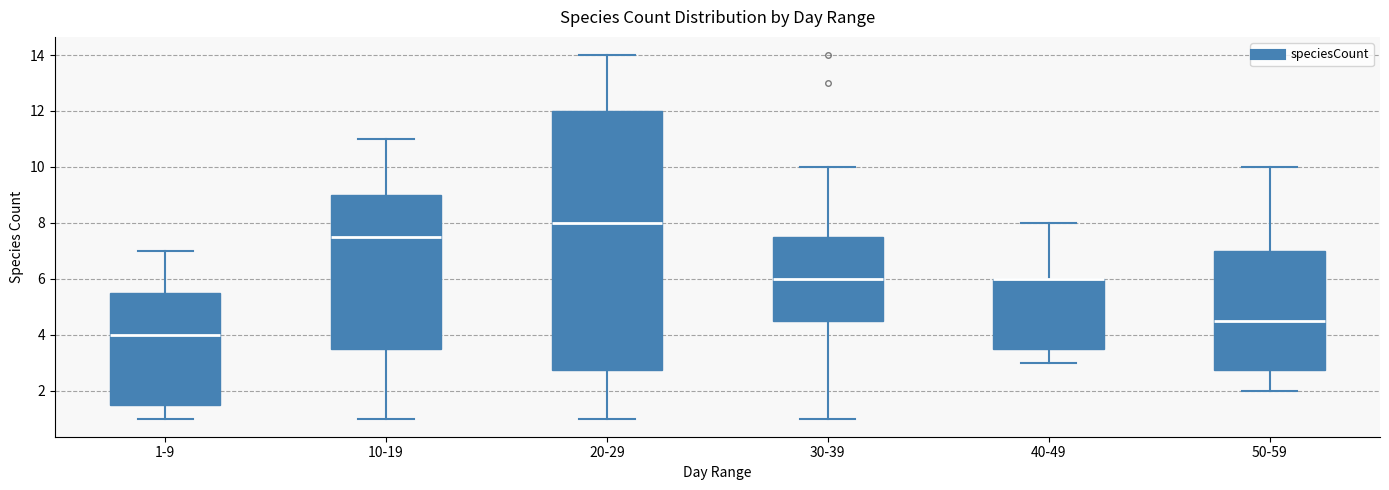

Which box is the tallest, from its lower edge to its upper edge?

20-29